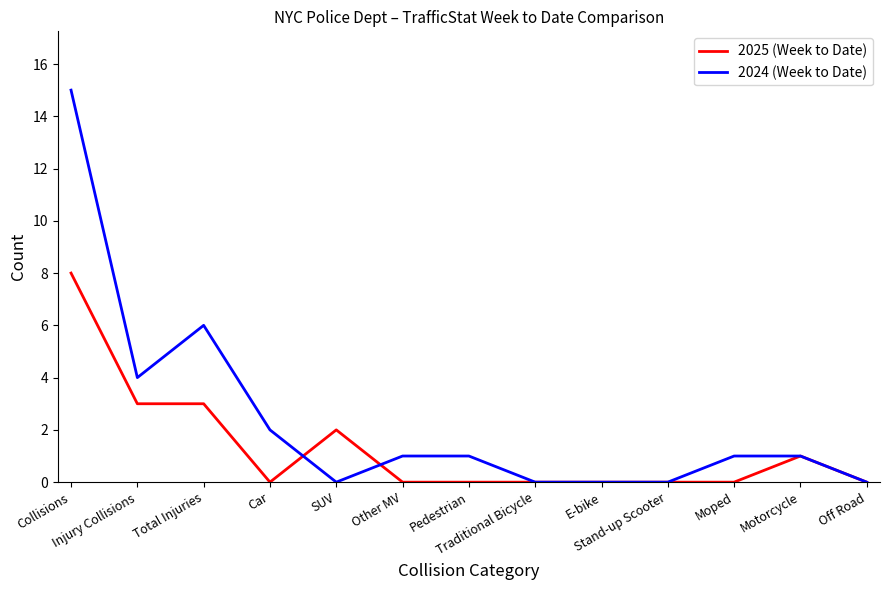

What is the spread (max minus min) of values at Car?

2